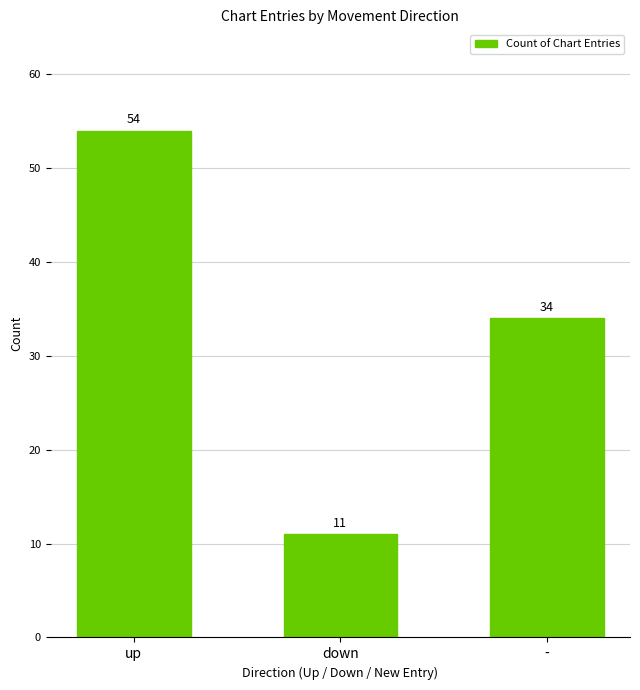

What is the ratio of the value at down to the value at up?

0.2